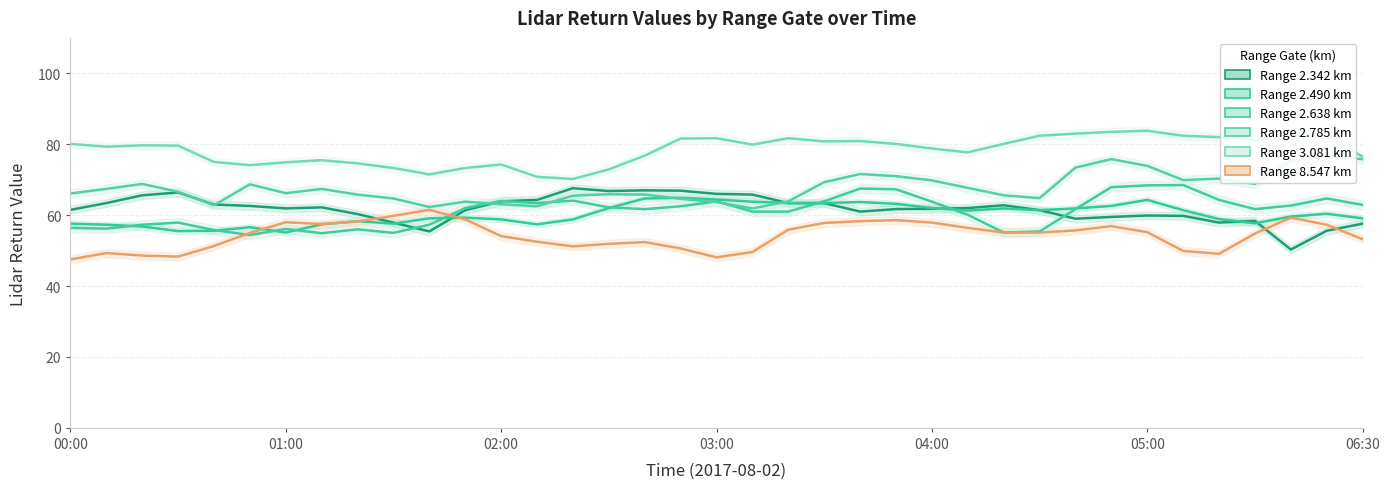

Rank the categories by 3.081 value from highest to lowest.

05:00, 04:50, 04:40, 06:10, 04:30, 05:10, 06:20, 05:20, 03:00, 03:20, 02:50, 05:30, 03:40, 03:30, 00:00, 03:50, 04:20, 03:10, 00:20, 00:30, 00:10, 04:00, 04:10, 02:40, 06:30, 01:10, 00:40, 01:00, 01:20, 02:00, 00:50, 01:30, 01:50, 02:30, 01:40, 02:10, 02:20